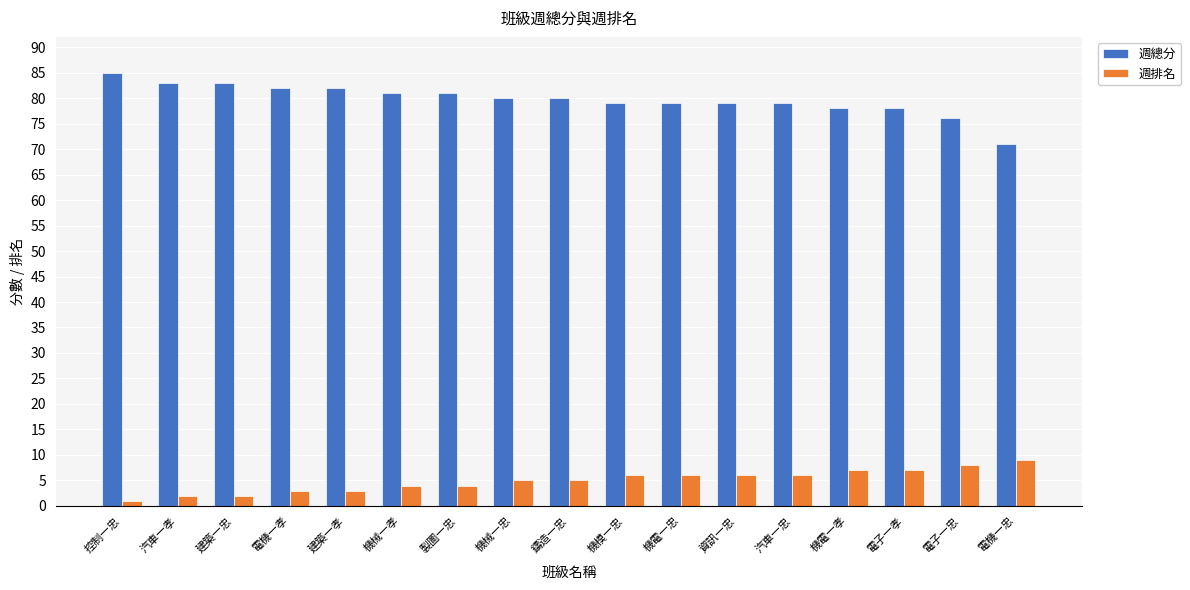

Count the number of data series in this chart.

2